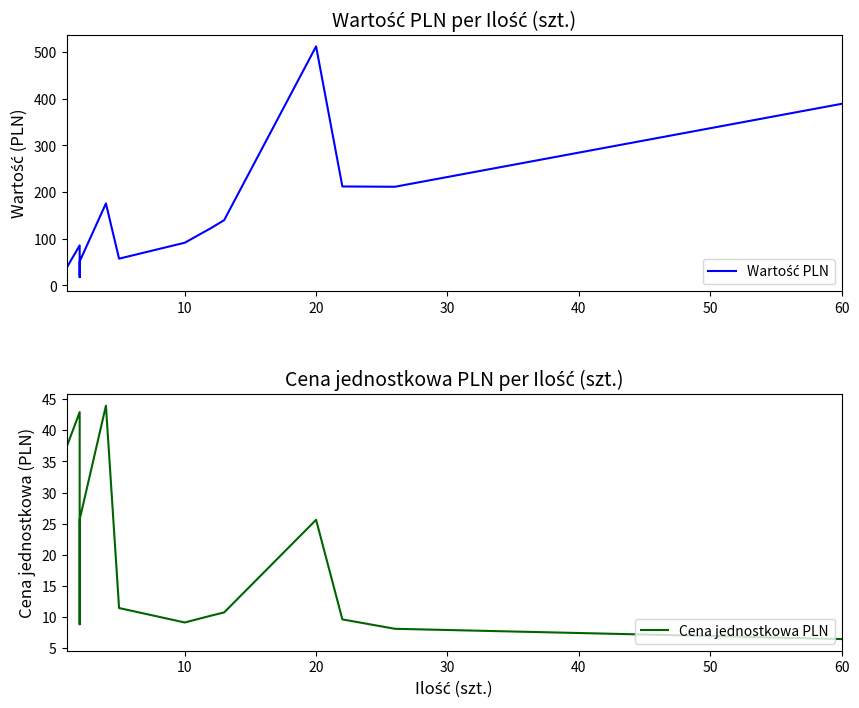

At how many categories does at least one series exceed 38?

12